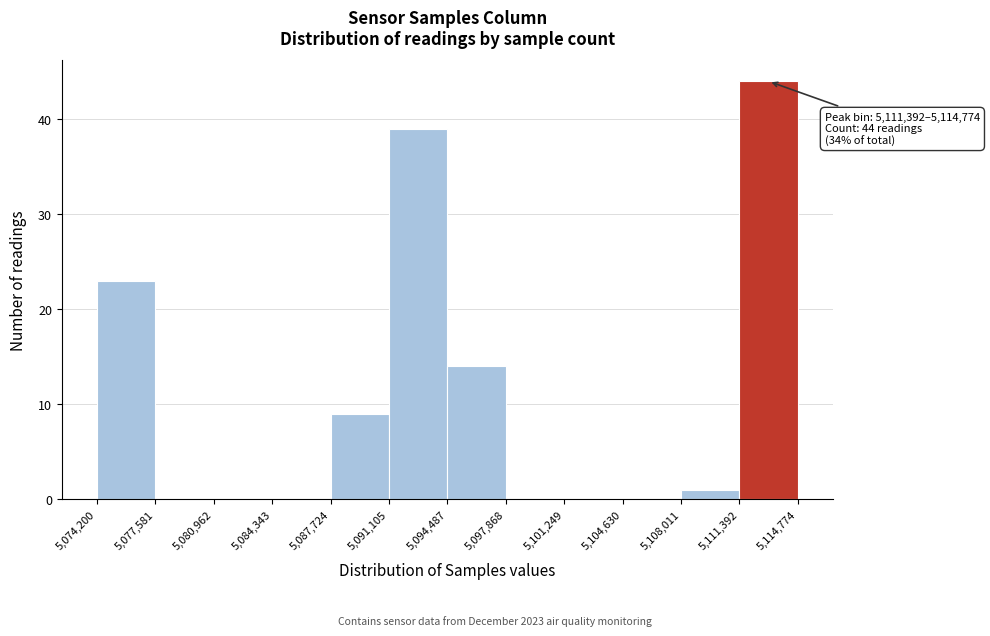

Which range on the x-axis has the tallest bar?

5,111,392 to 5,114,774